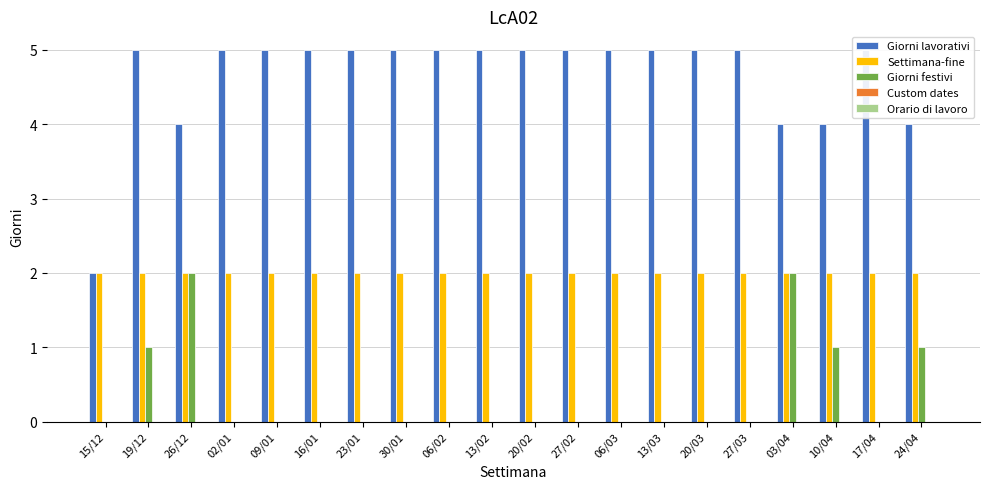

List the labels in order of Custom dates value, largest first.

15/12, 19/12, 26/12, 02/01, 09/01, 16/01, 23/01, 30/01, 06/02, 13/02, 20/02, 27/02, 06/03, 13/03, 20/03, 27/03, 03/04, 10/04, 17/04, 24/04